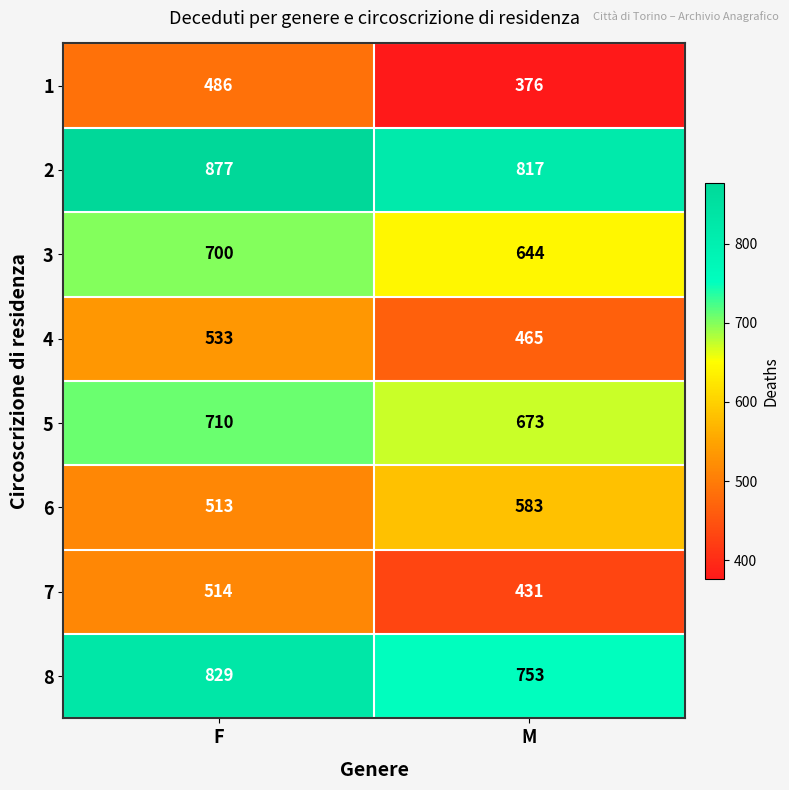

What is the total value across all series at M?

4742